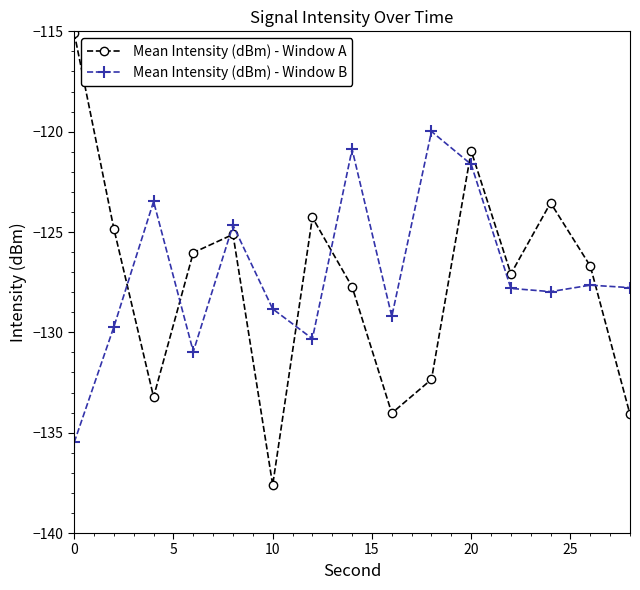

What is the value of the Mean Intensity (dBm) - Window B point at the 15th from the left?

-127.8